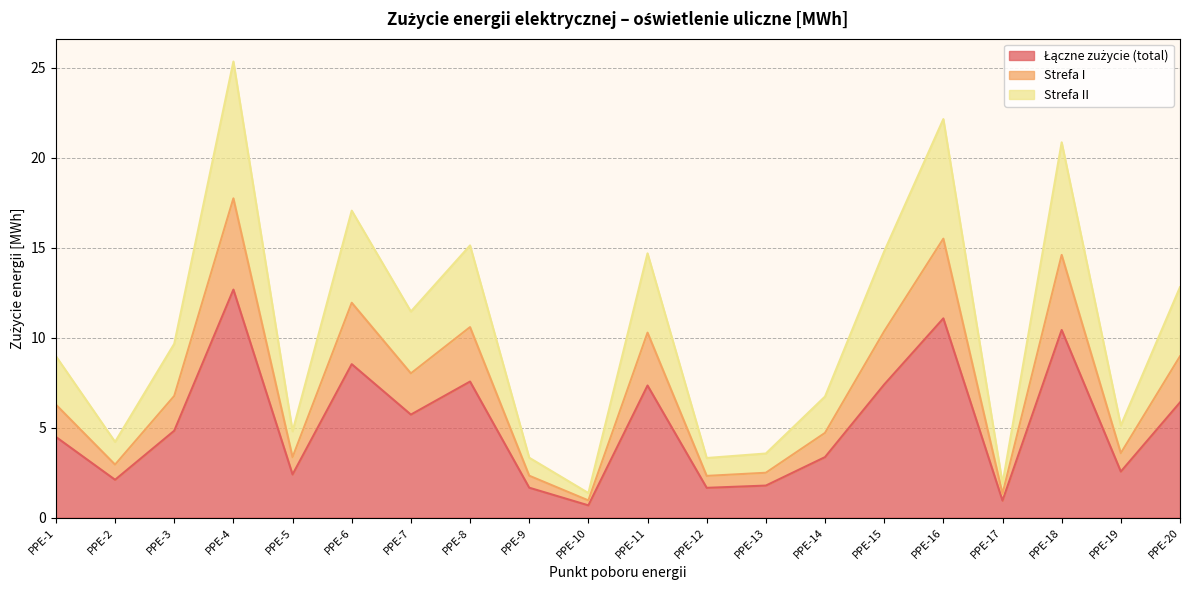

Which series has the widest spread of values?

Strefa II